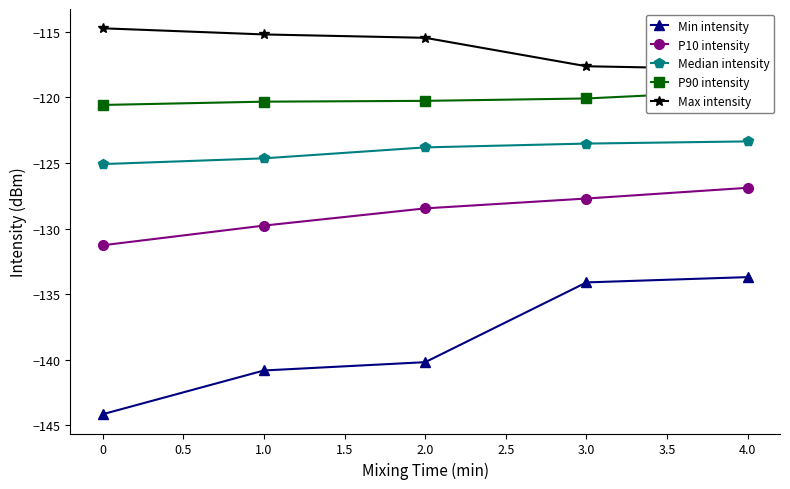

True or false: P10 intensity and P90 intensity cross at least once.

False